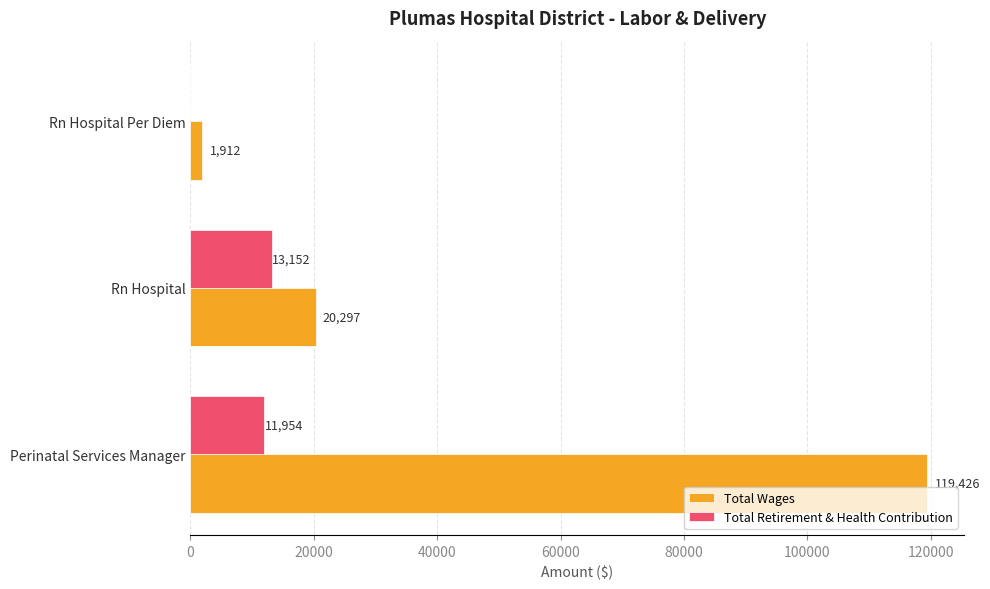

What is the sum of the Total Retirement & Health Contribution values at Rn Hospital and Perinatal Services Manager?

25106